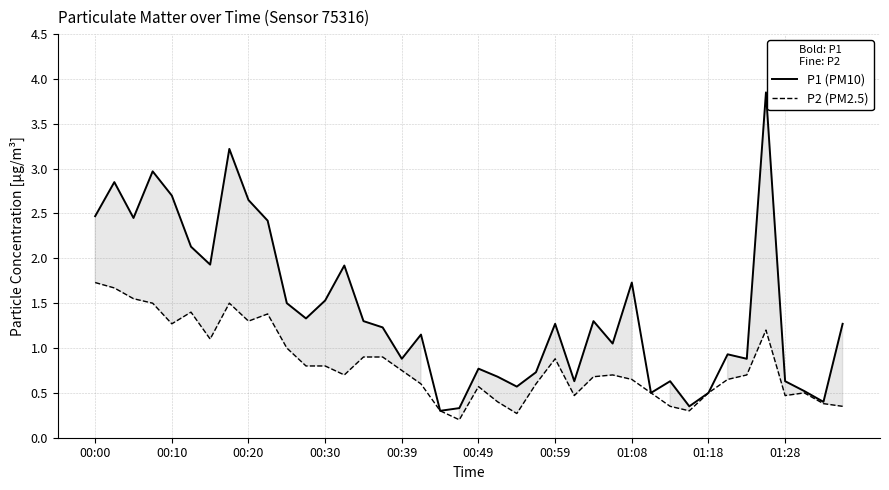

Rank the series by their average value, from lowest to highest.

P2 (PM2.5), P1 (PM10)